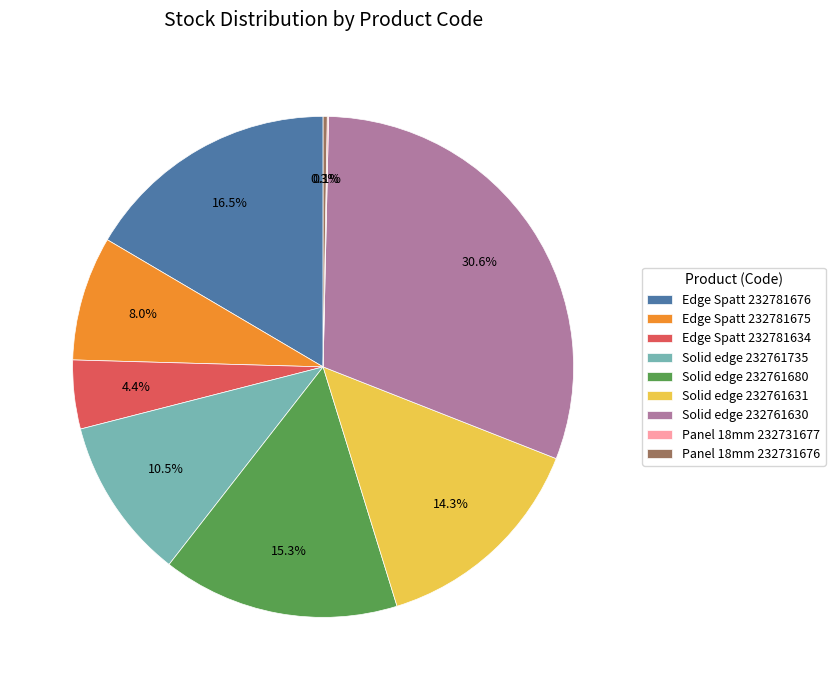

Approximately how many times larger is the value at Edge Spatt 232781634 compared to Edge Spatt 232781676?

0.3